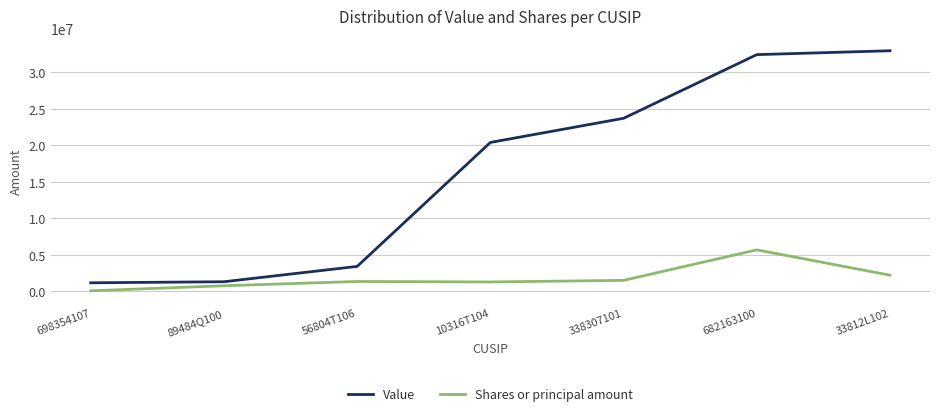

Which series has the largest range (max minus min)?

Value